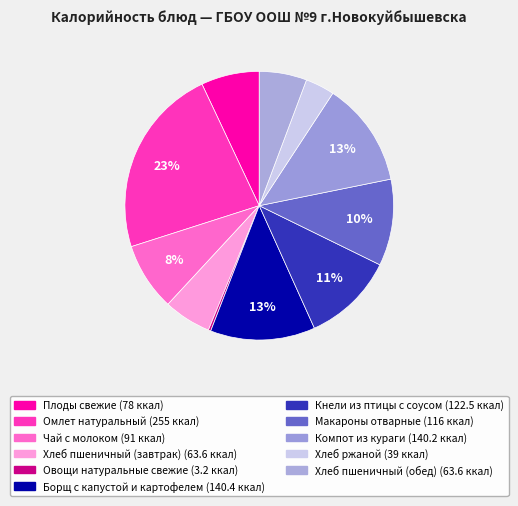

Does Омлет натуральный represent more than half of the total?

No